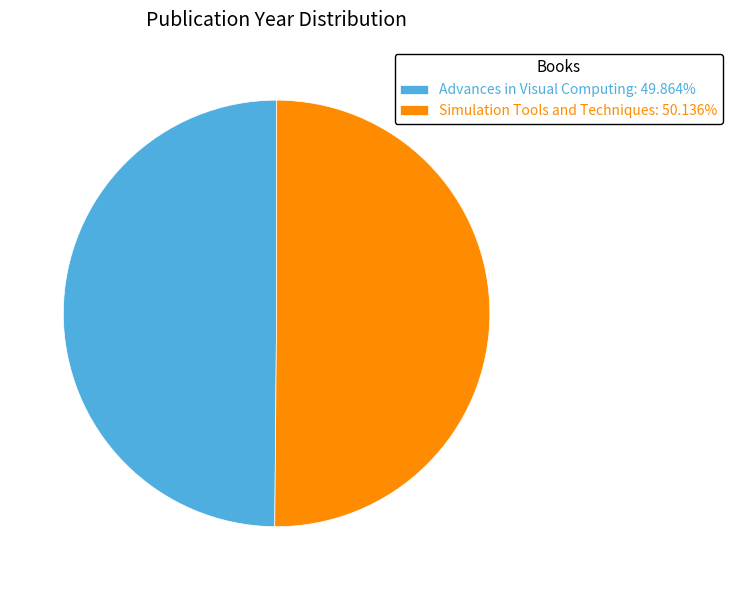

What is the ratio of the value at Simulation Tools and Techniques to the value at Advances in Visual Computing?

1.0